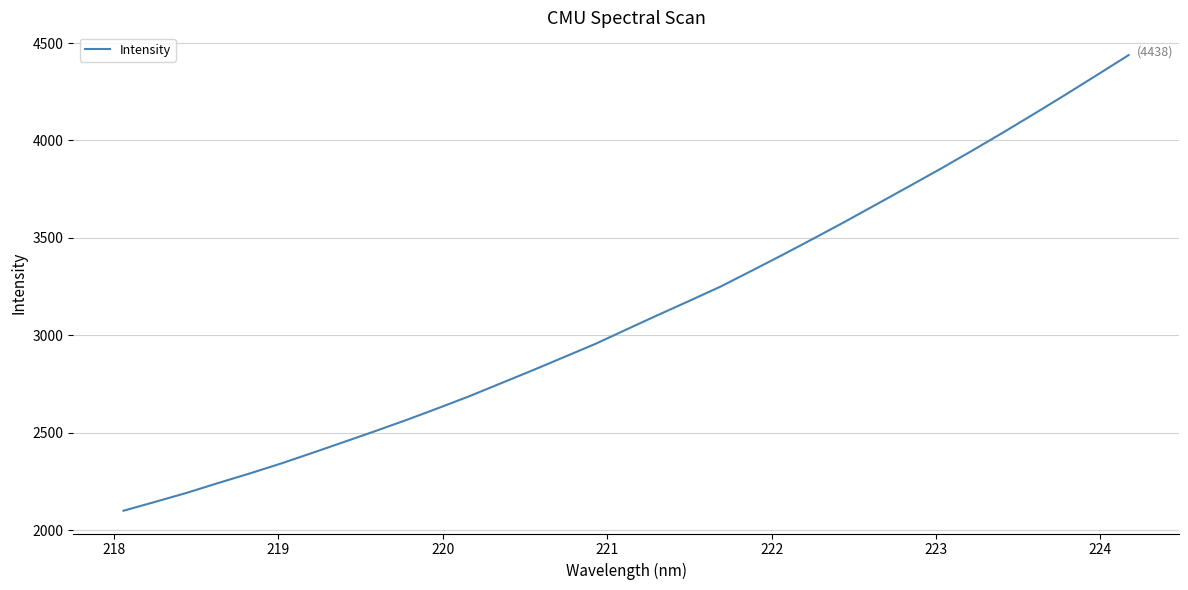

What is the greatest value displayed?

4438.1